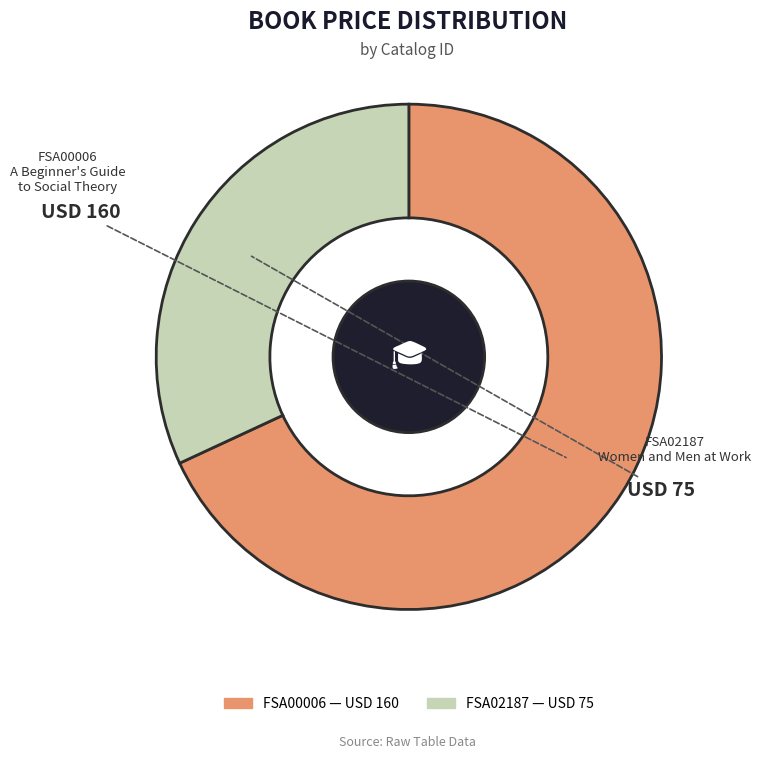

Count the number of slices in the pie.

2